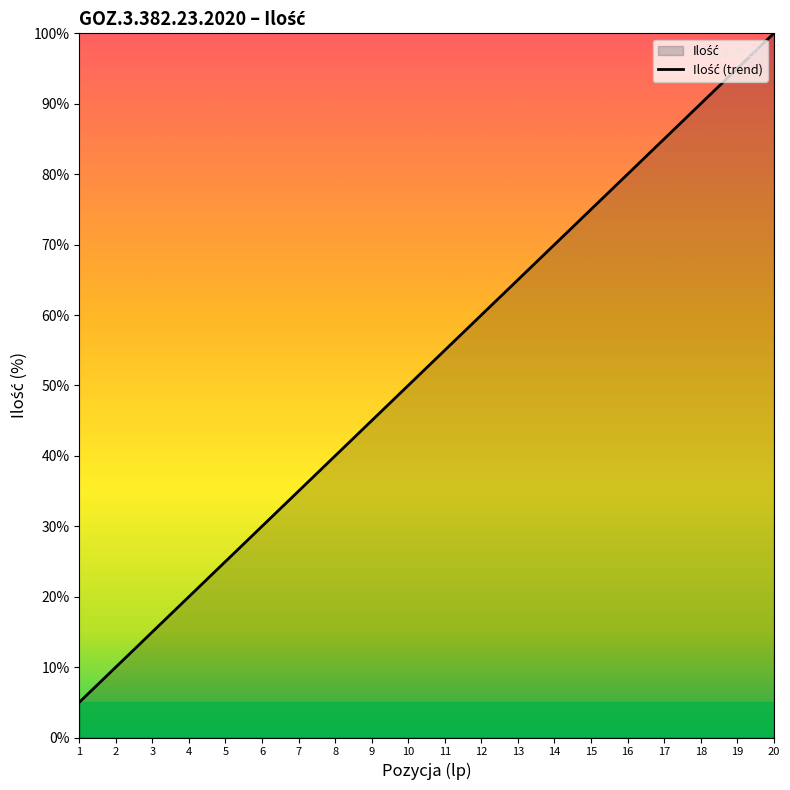

Between 19 and 15, which is larger?

19